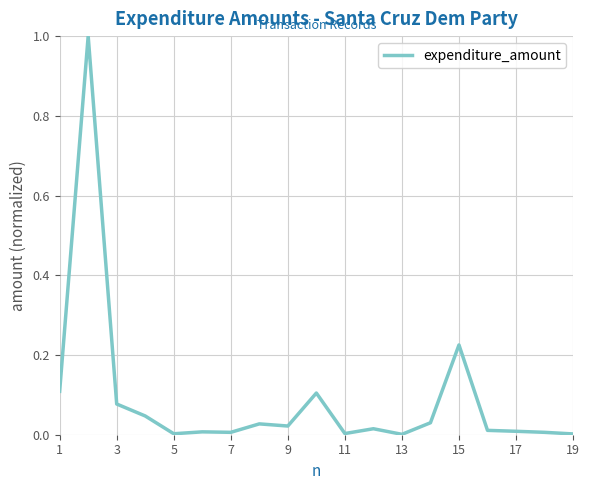

What is the maximum value shown in the chart?

1.0